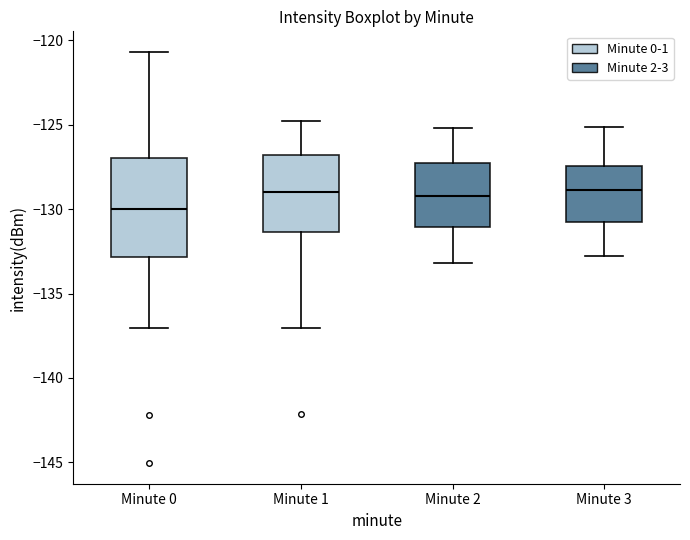

Reading left to right, transcribe this box plot: for each box, give where its median line is, the range the box spans, and where its two whiskers end, as read against the y-axis. The values are not printed on the chart, so give them approximately, as read against the axis.

Minute 0: median -130.0, box -133.0 to -127.0, whiskers -137.0 to -120.5
Minute 1: median -129.0, box -131.5 to -127.0, whiskers -137.0 to -125.0
Minute 2: median -129.0, box -131.0 to -127.5, whiskers -133.0 to -125.0
Minute 3: median -129.0, box -131.0 to -127.5, whiskers -133.0 to -125.0